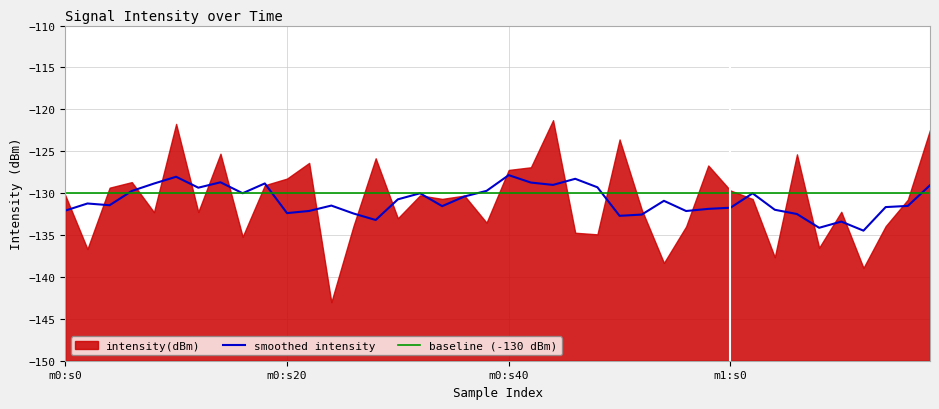

True or false: baseline (-130 dBm) and smoothed intensity intersect in this chart.

True